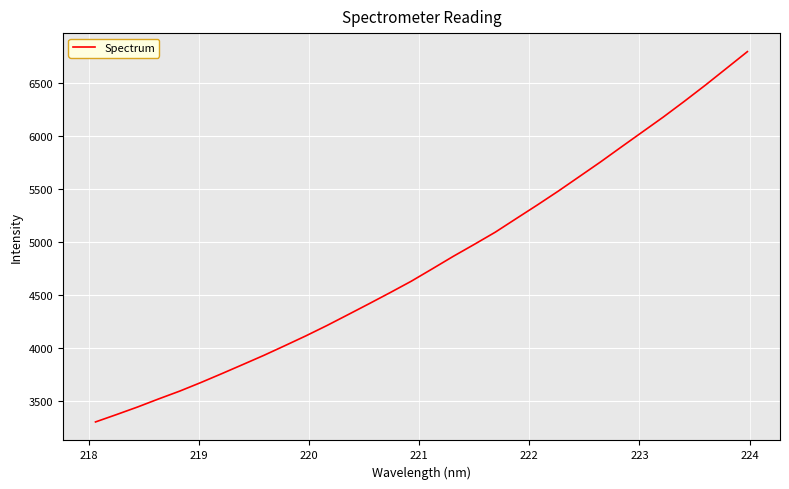

What is the minimum value shown in the chart?

3299.0